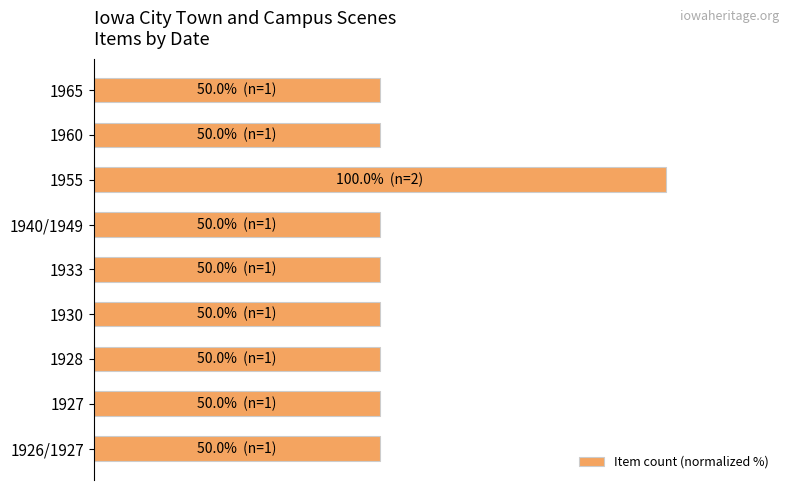

What is the sum of all values?

500